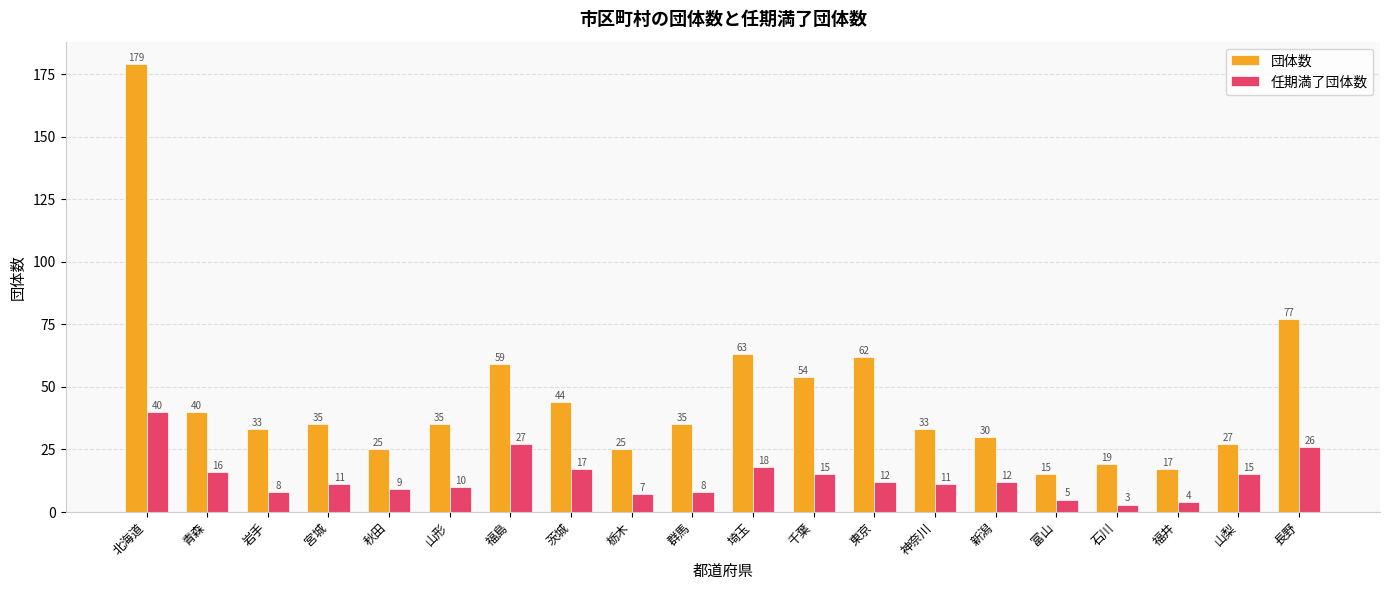

Which series has the largest total across all categories?

団体数